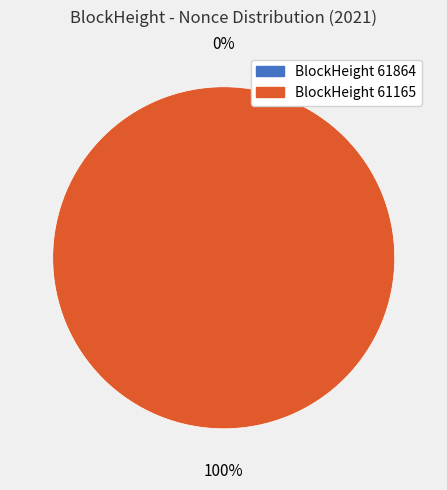

Is there any slice that represents more than half of the pie?

Yes